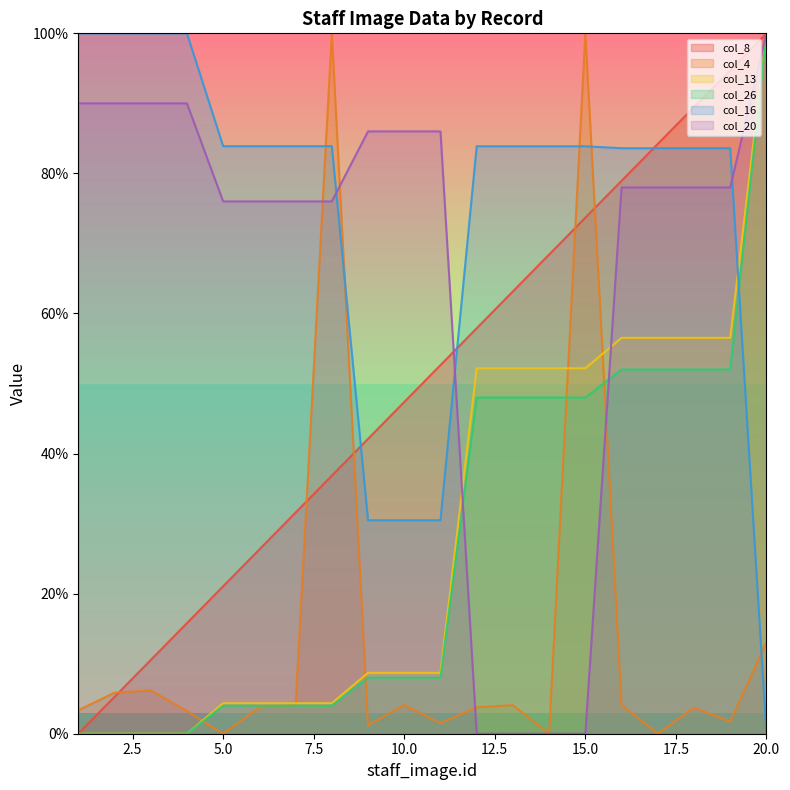

What is the approximate value of col_8 at 5.0?

21.1